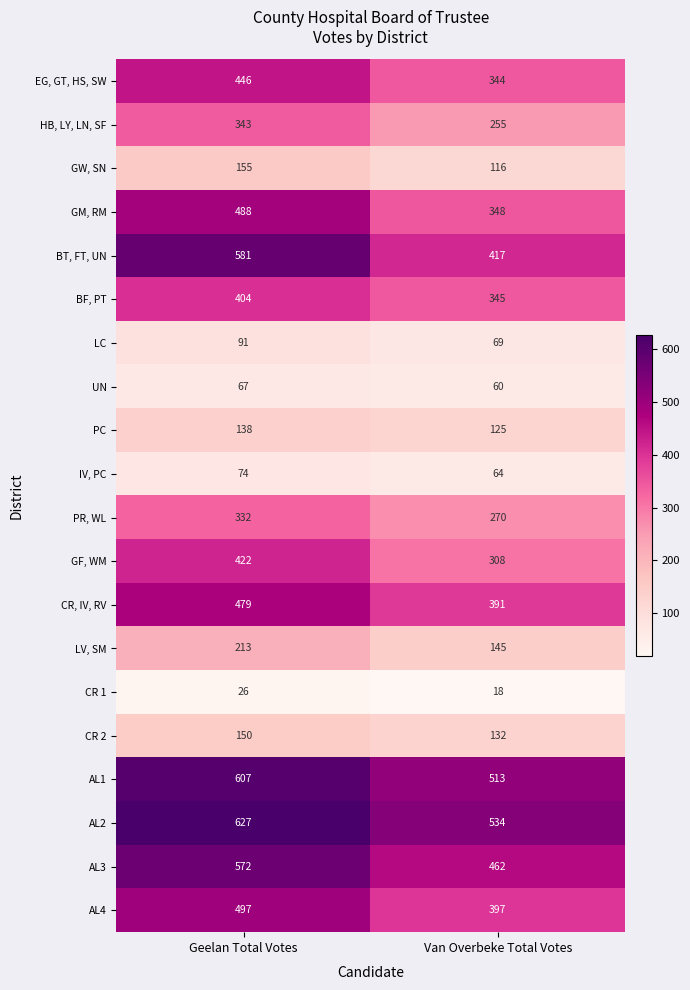

How many data points does each series have?

2